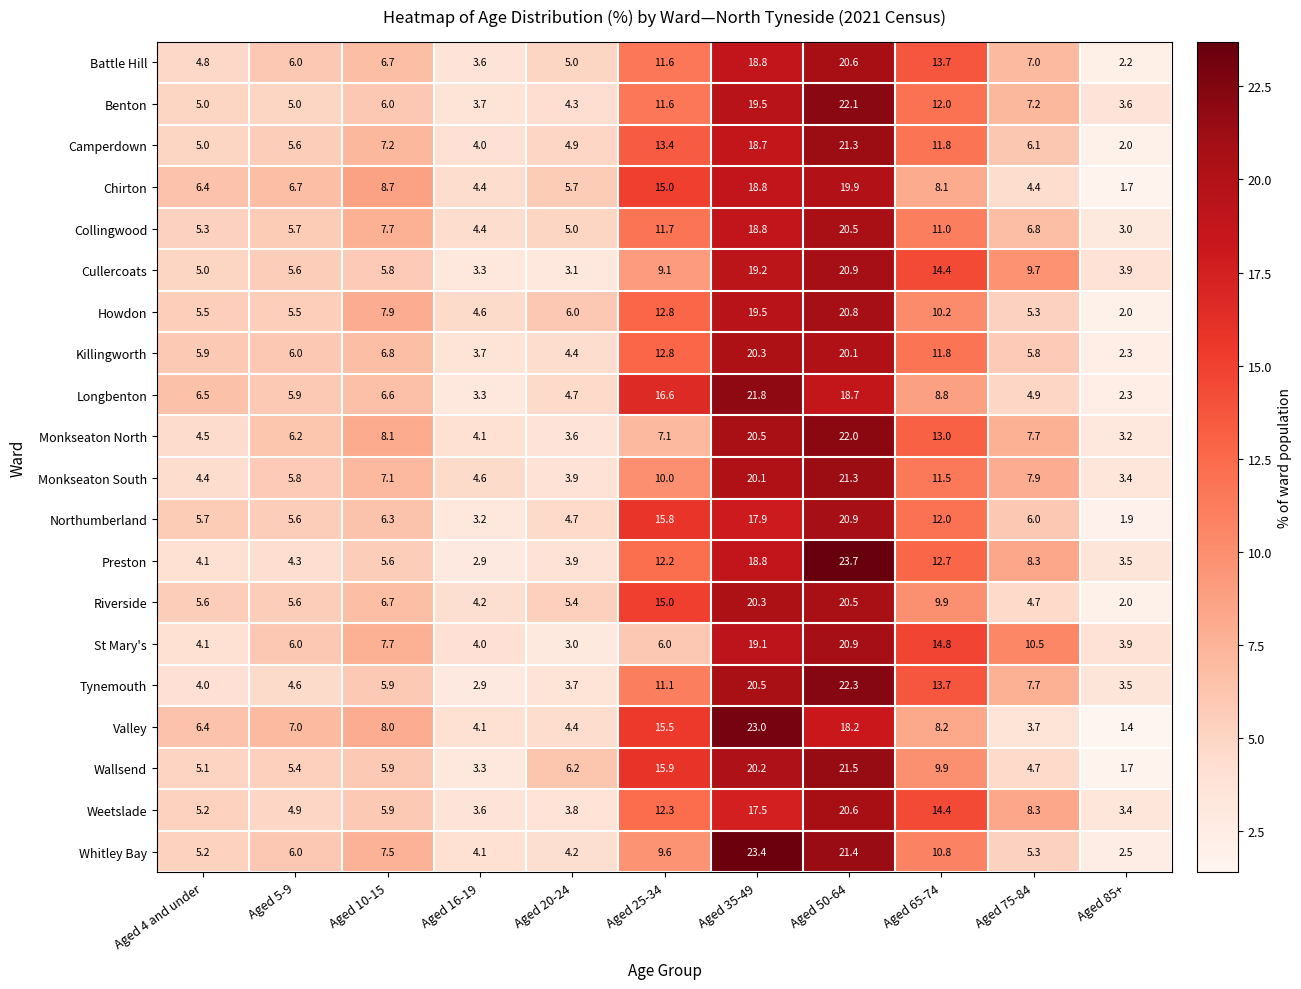

What is the average value of the Camperdown series?

9.1